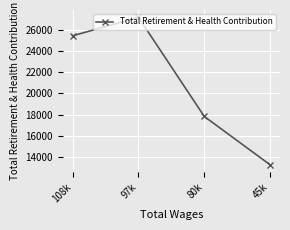

How many values are below 25424?

2